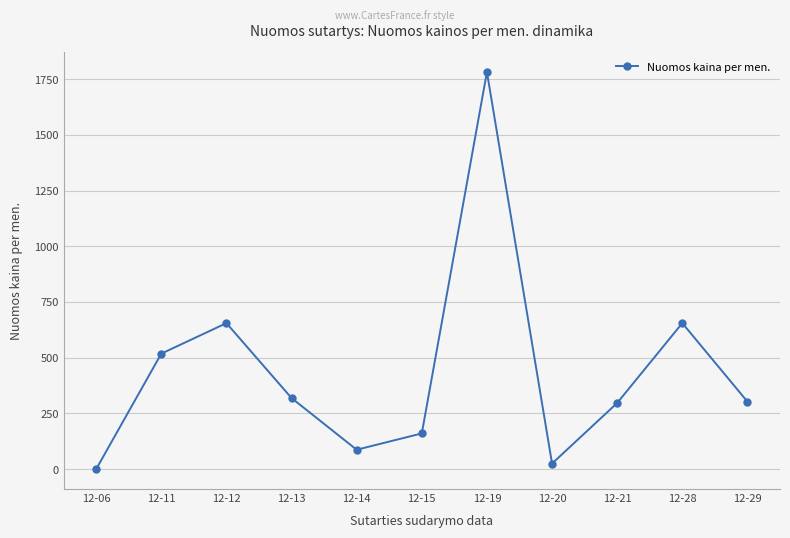

Which has a higher value, 12-21 or 12-19?

12-19